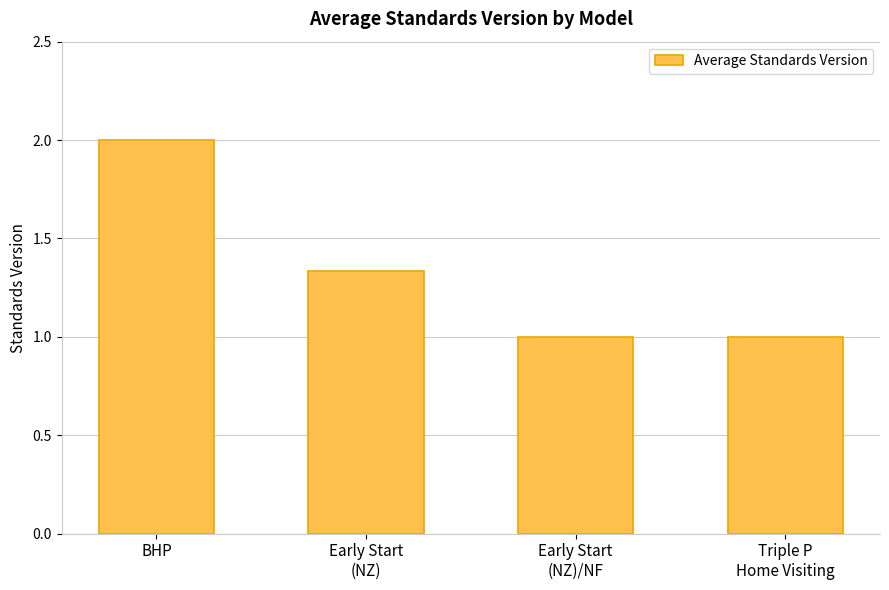

How many categories are shown in the chart?

4